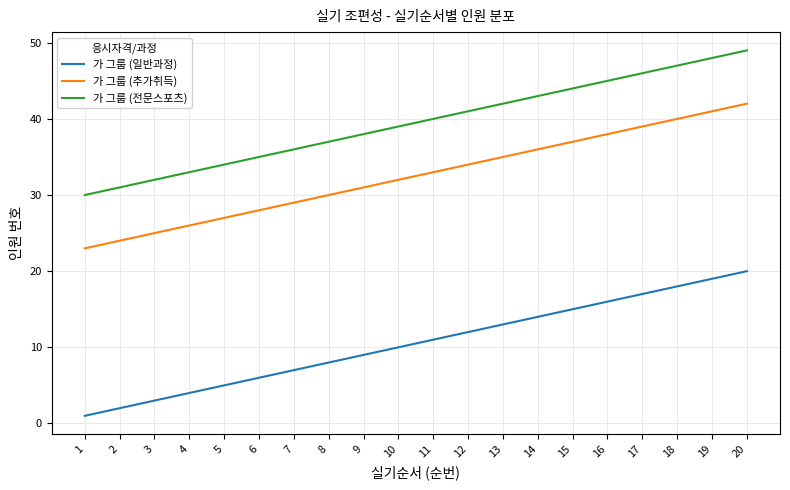

What is the sum of all 가 그룹 (추가취득) values?

650